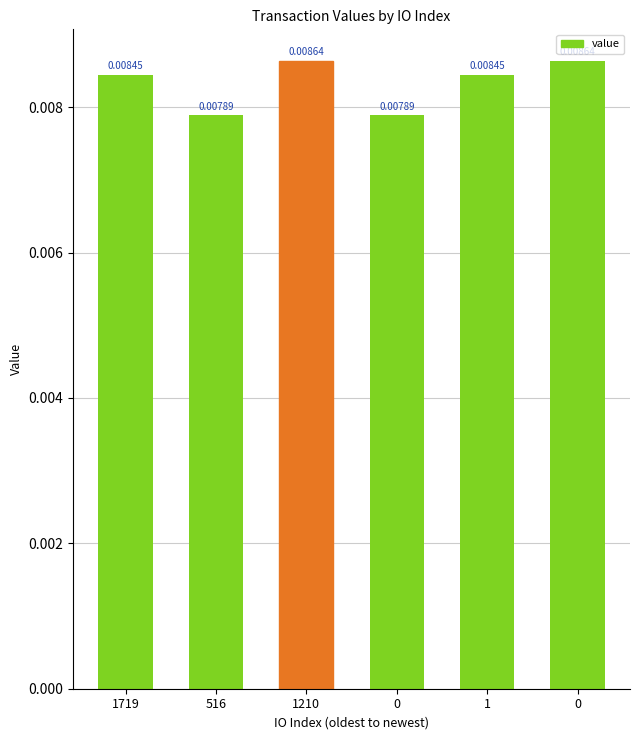

How many data points does each series have?

6